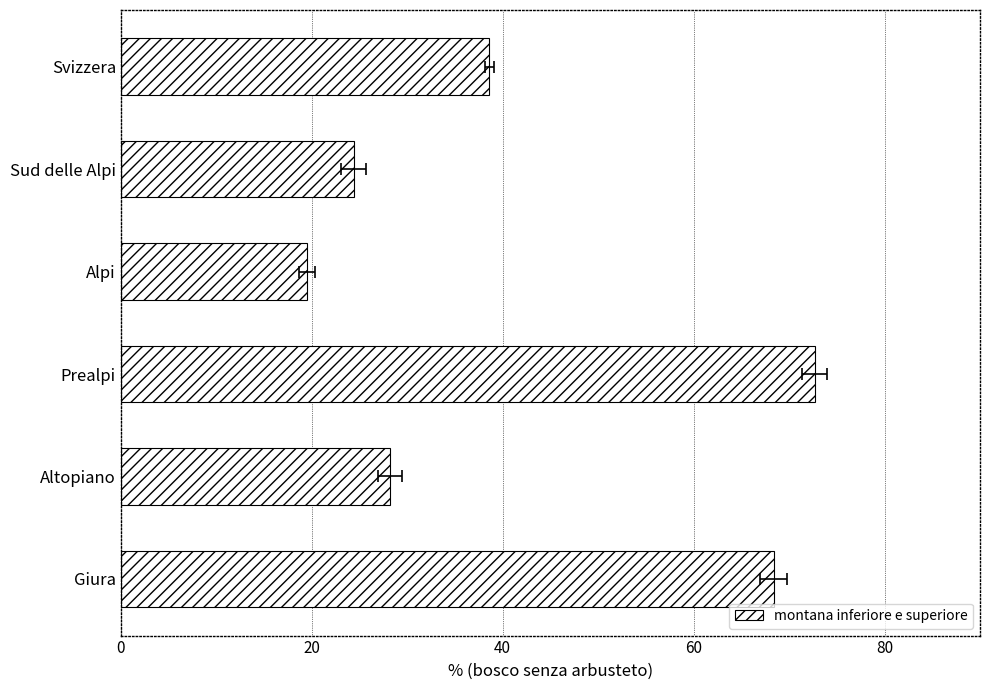

What is the ratio of the value at Giura to the value at Sud delle Alpi?

2.8